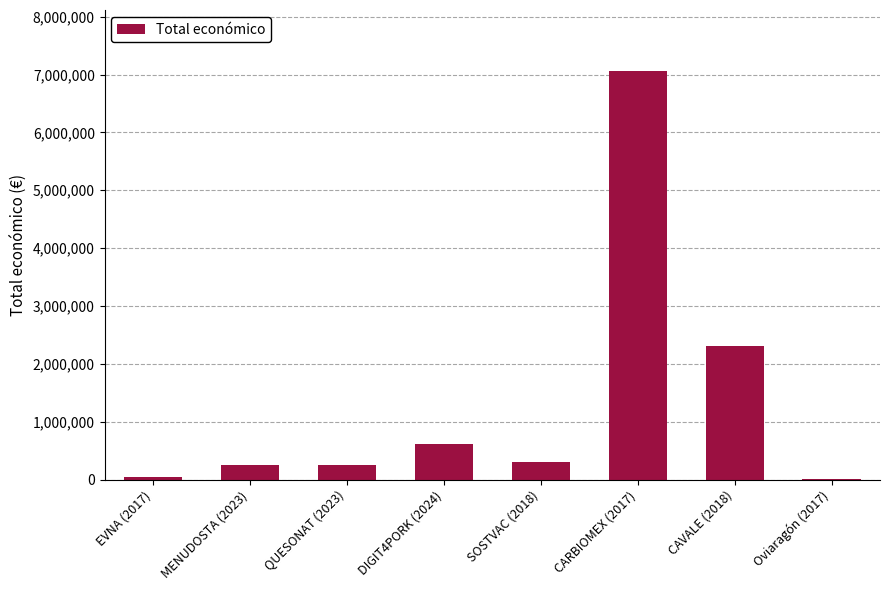

What is the sum of all values?

10841566